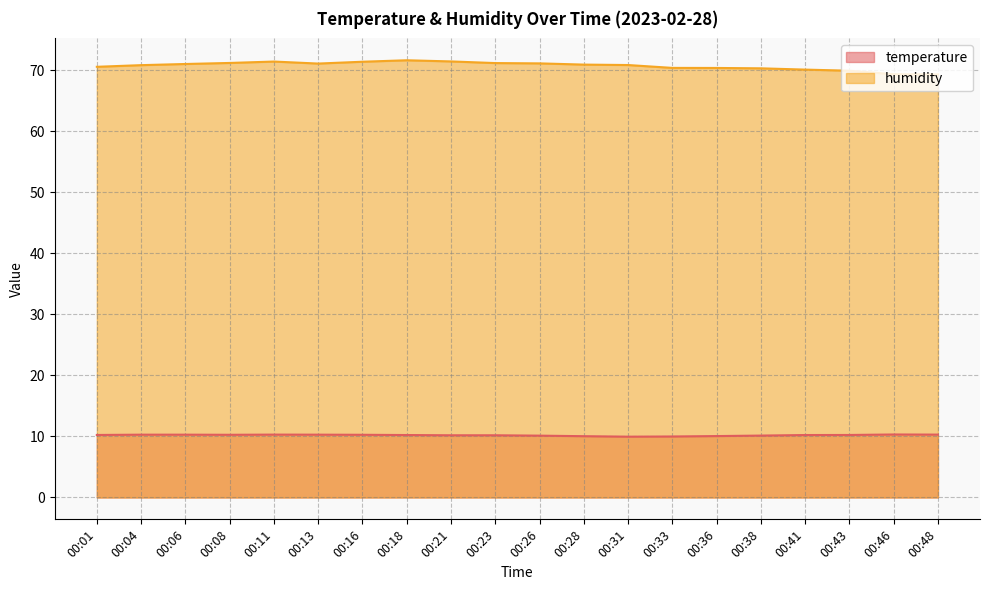

Which series has the largest range (max minus min)?

humidity